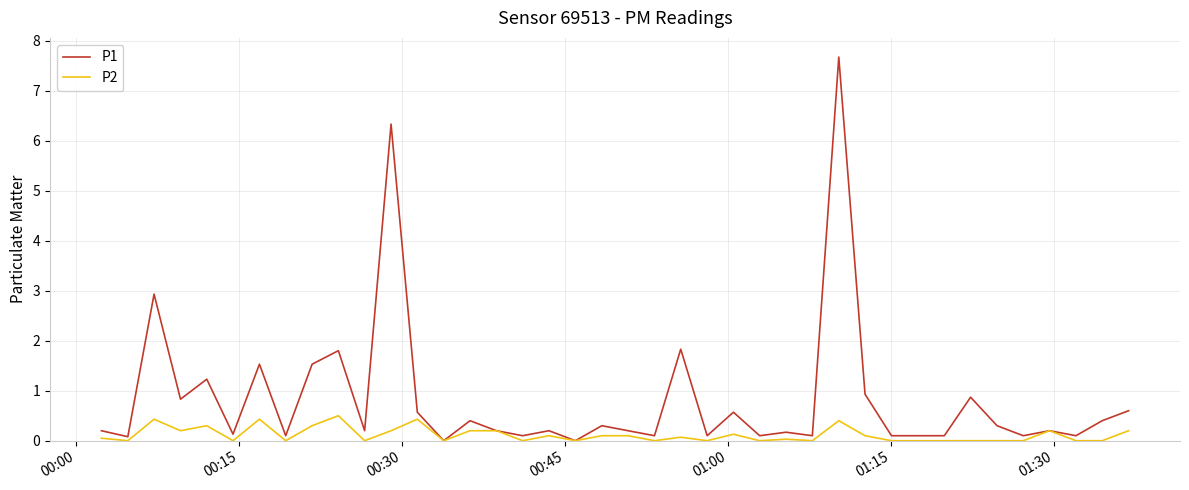

In P1, how many points are higher than both neighbors (excluding endpoints)?

14